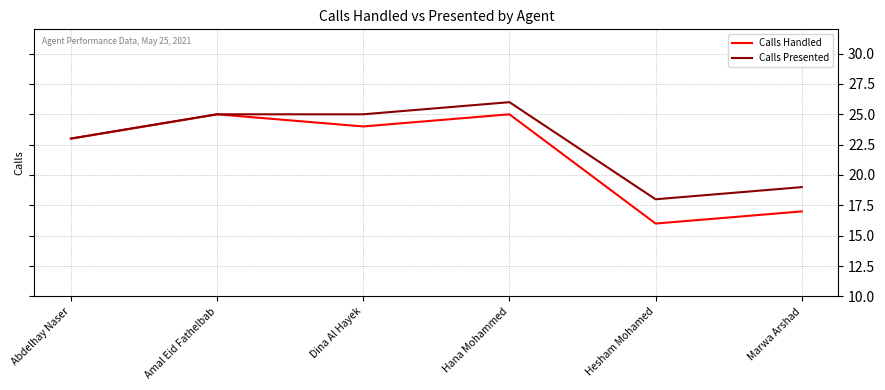

Rank the series by their average value, from highest to lowest.

Calls Presented, Calls Handled